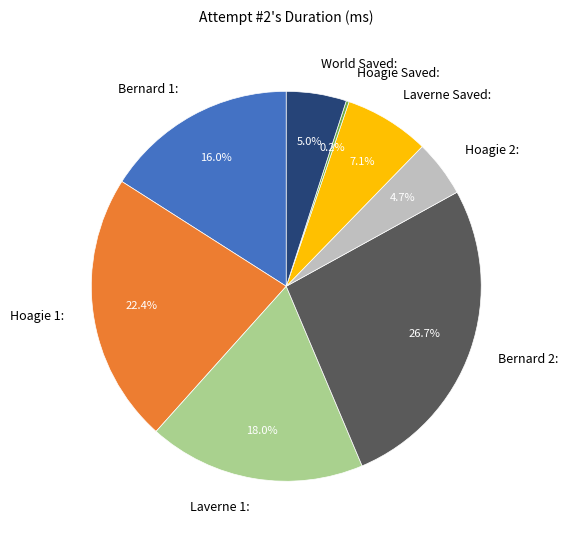

Approximately how many times larger is the value at Hoagie 1: compared to Laverne 1:?

1.2